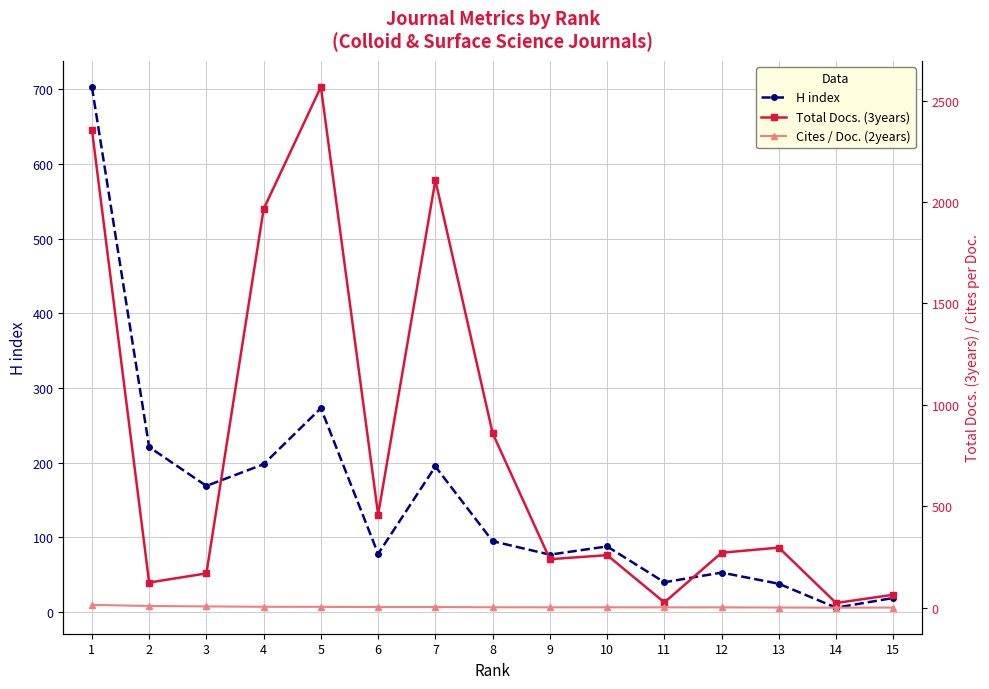

Which series has the widest spread of values?

Total Docs. (3years)